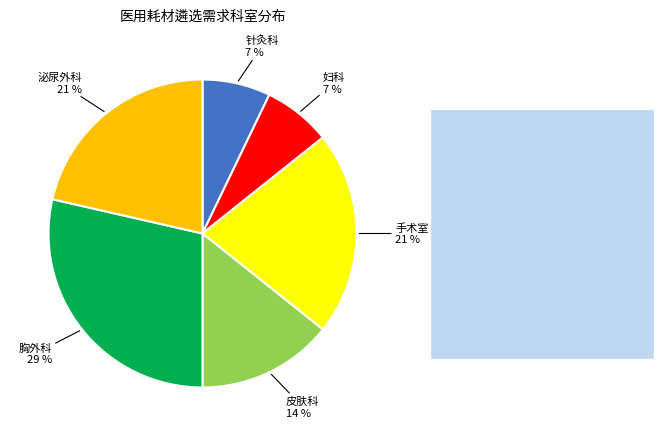

Is there a majority slice in this chart?

No